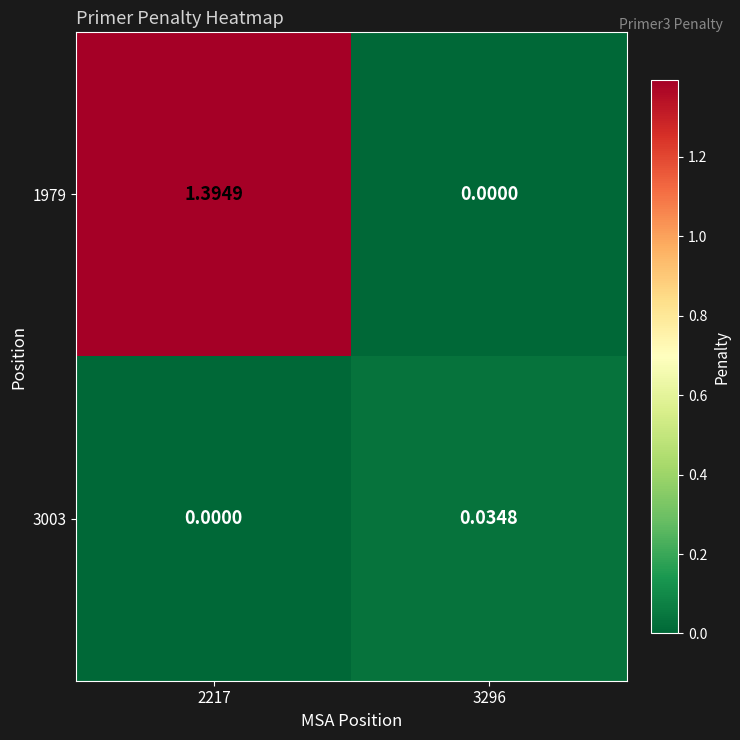

At 2217, list the series in order from smallest to largest.

3003, 1979